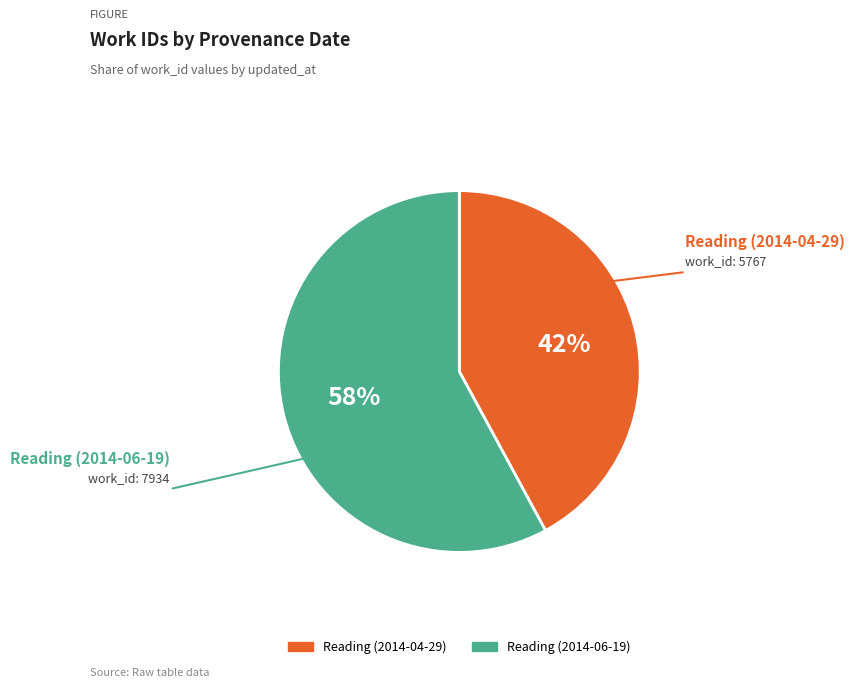

Between Reading (2014-06-19) and Reading (2014-04-29), which is larger?

Reading (2014-06-19)